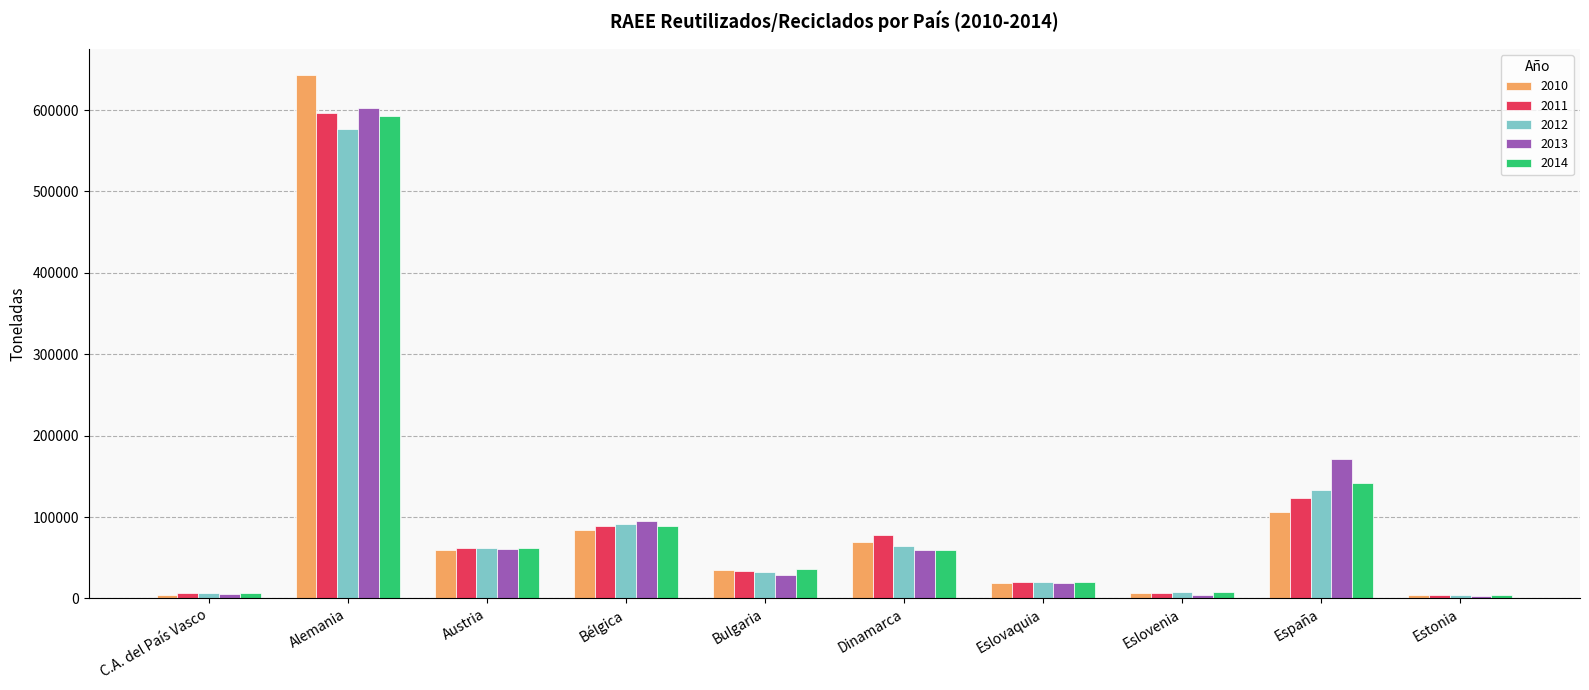

How many groups of bars are there?

10